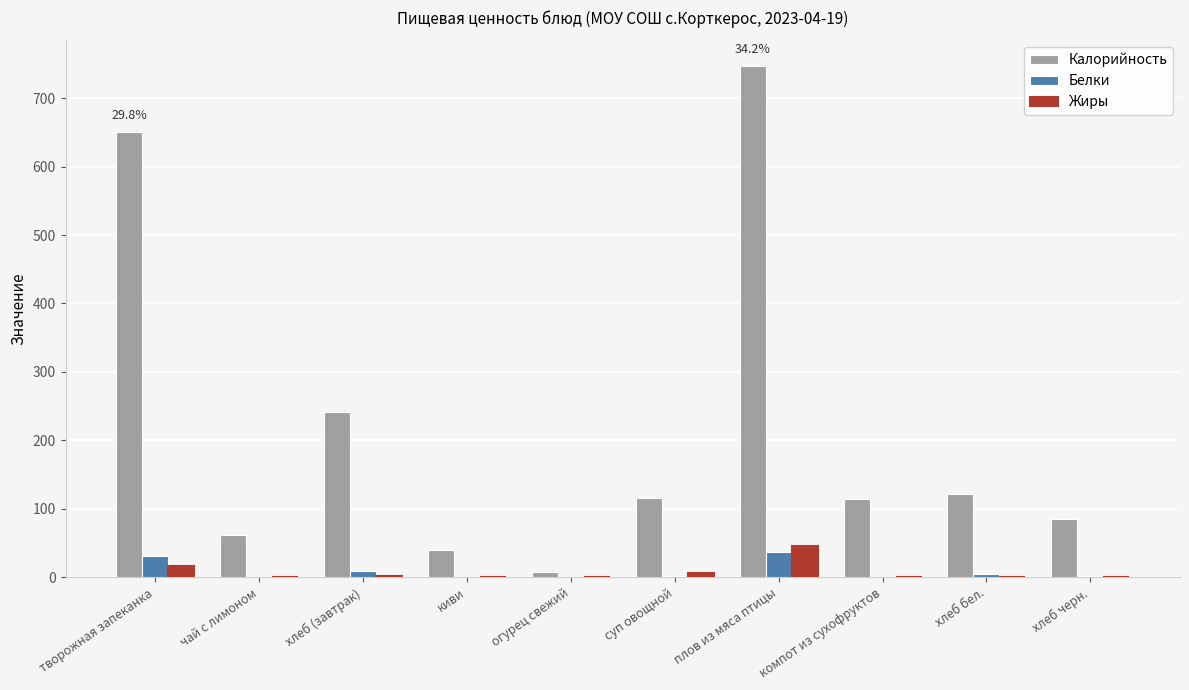

At which category is the sum across all series the highest?

плов из мяса птицы